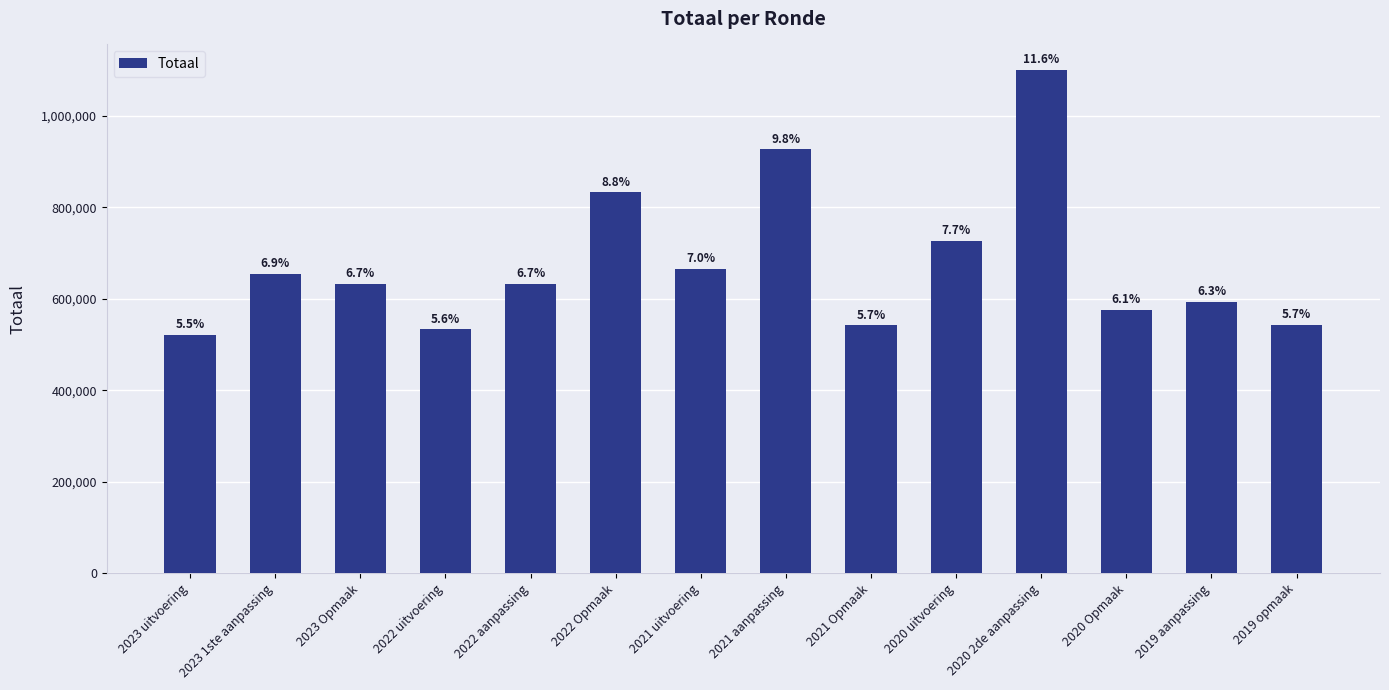

What is the value of the 12th bar from the left?

576254